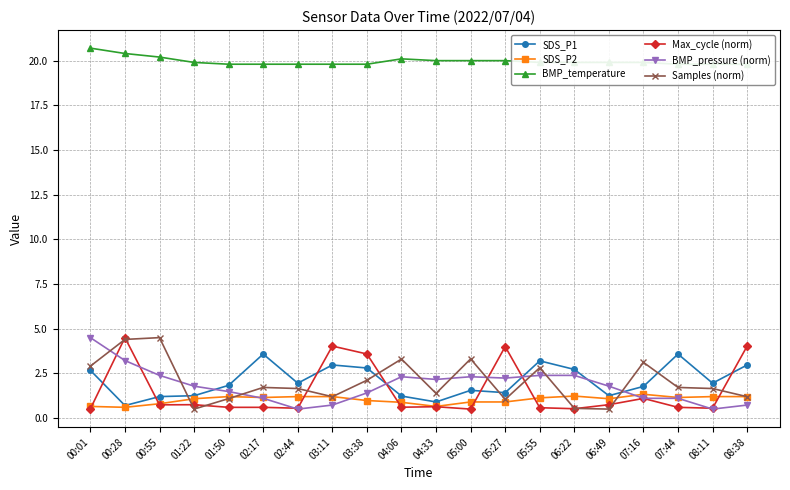

Is it true that Max_cycle (norm) equals 0.2 at 02:44?

False